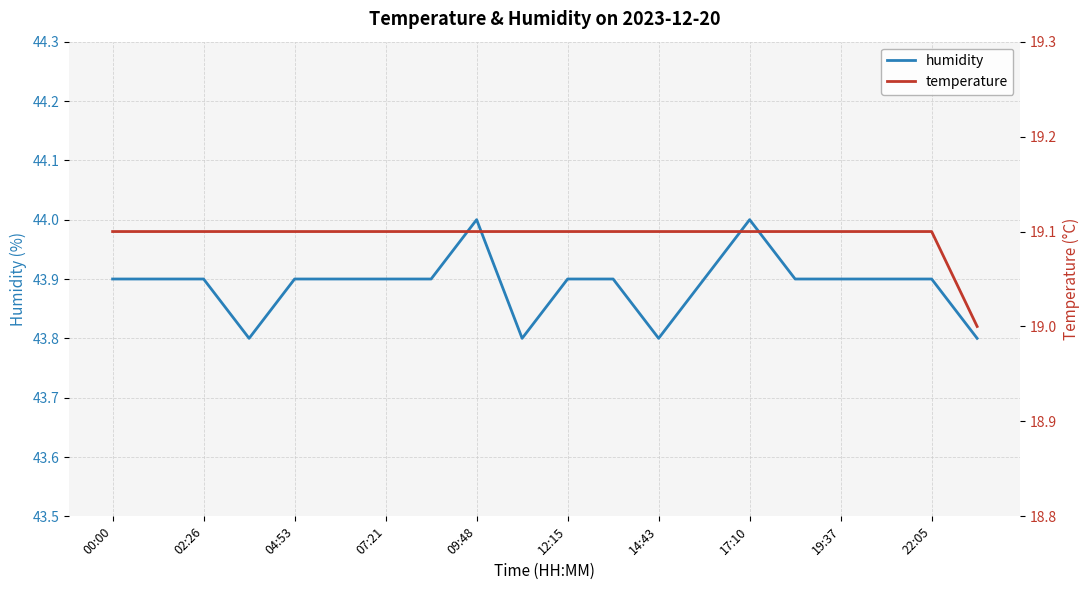

True or false: humidity and temperature intersect in this chart.

False